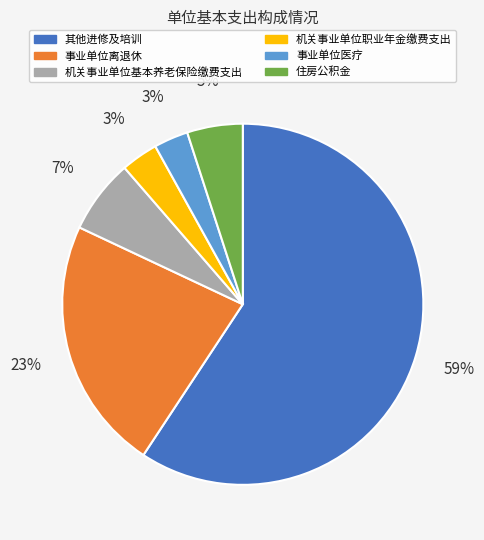

To the nearest percent, what is the difference between the largest and smallest slice percentages?

56%